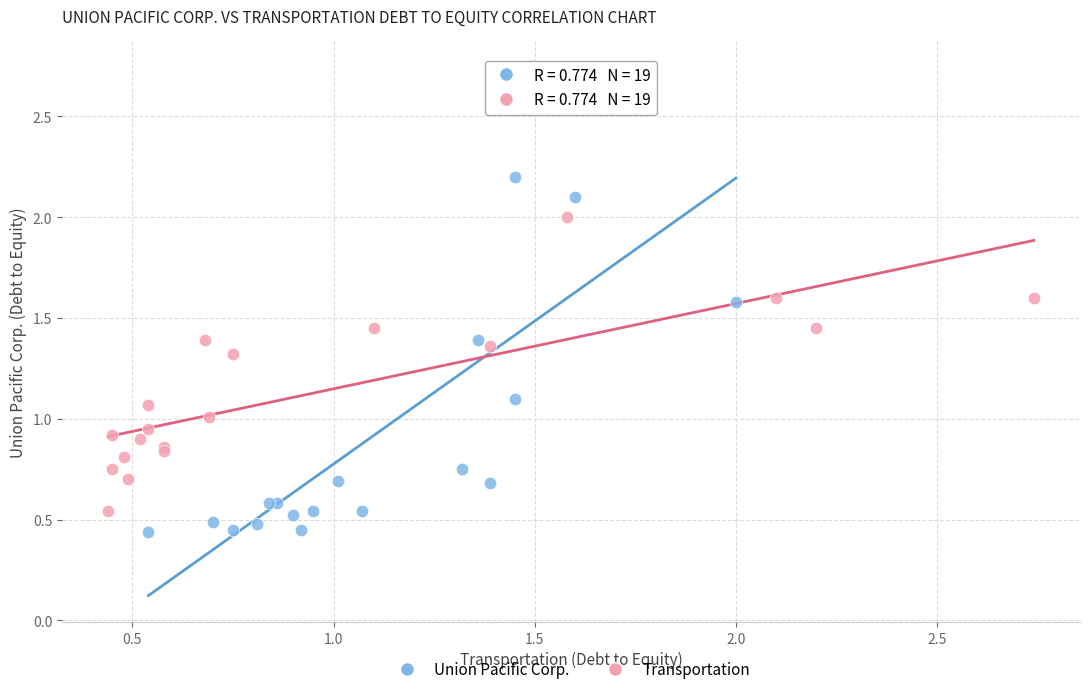

What are all the series names shown in the legend?

Union Pacific Corp., Transportation